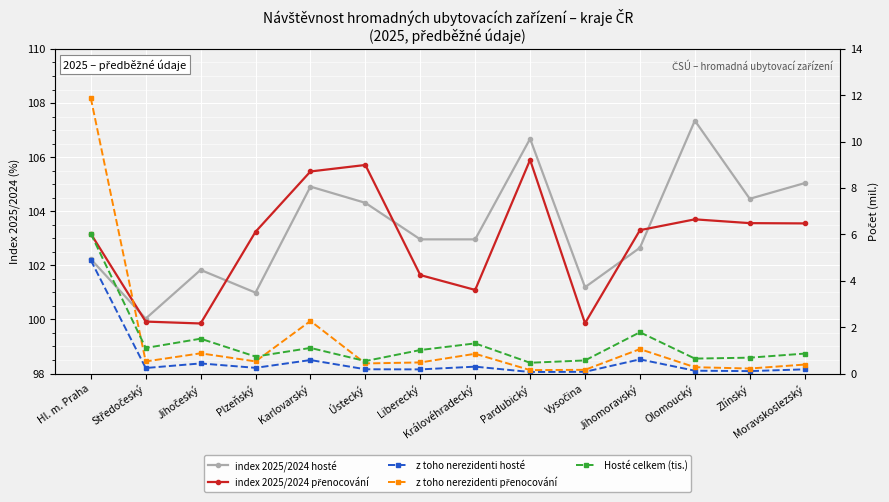

What is the value of the index 2025/2024 hosté point at the 9th from the left?

106.7